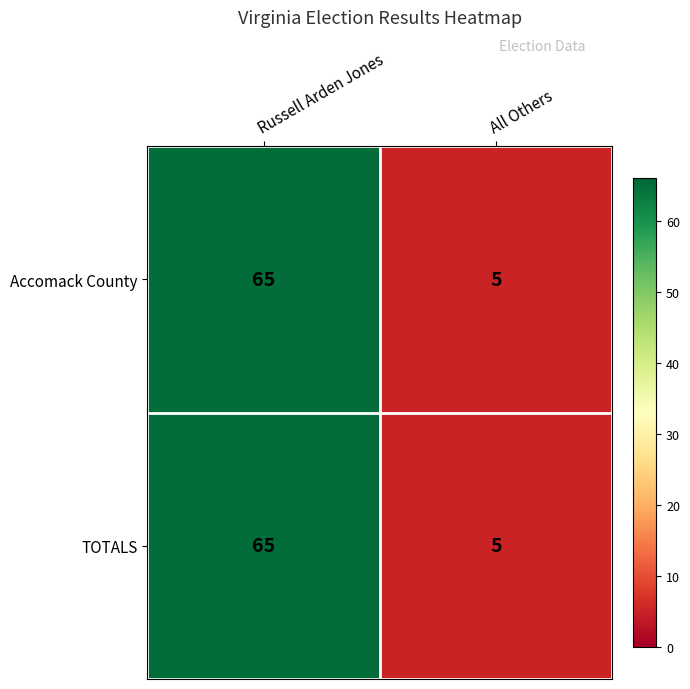

What is the sum of all Accomack County values?

70